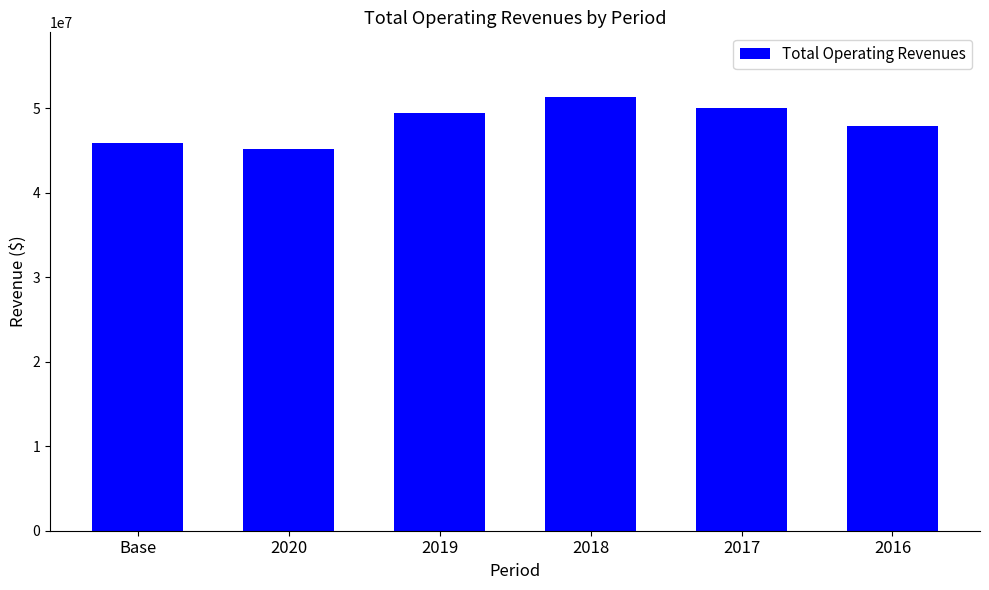

Which has a higher value, 2018 or 2016?

2018